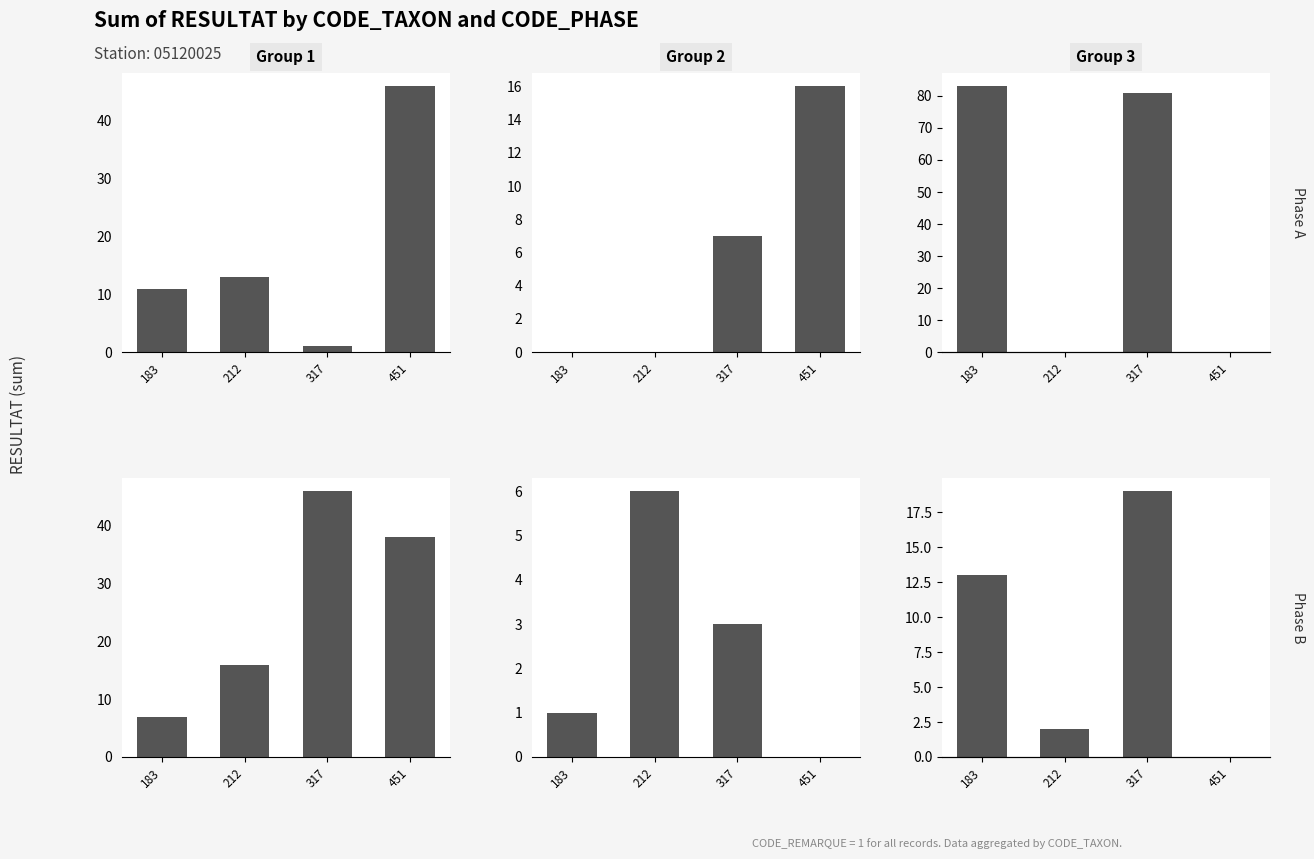

What is the approximate value of Phase A - Group 3 at 317?

81